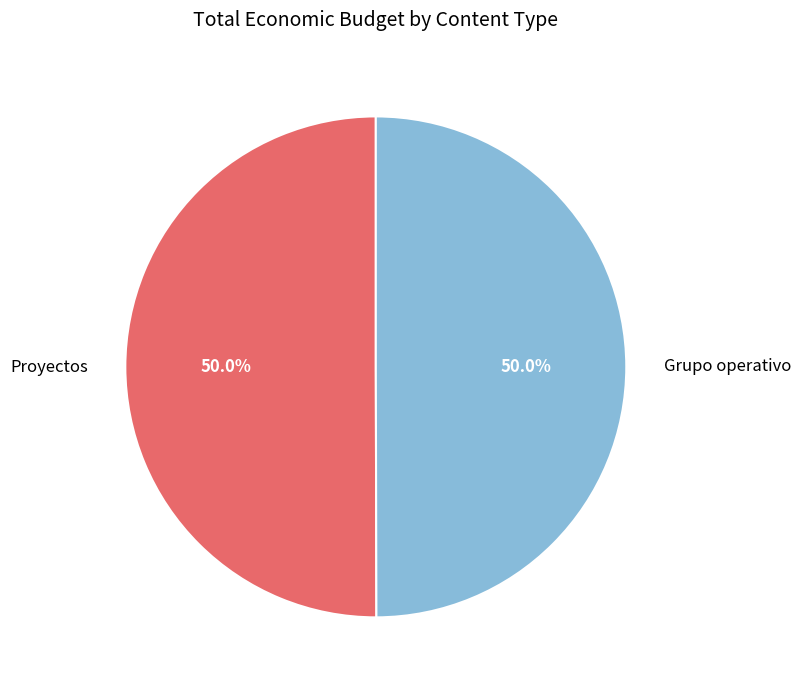

How many slices are in this pie chart?

2